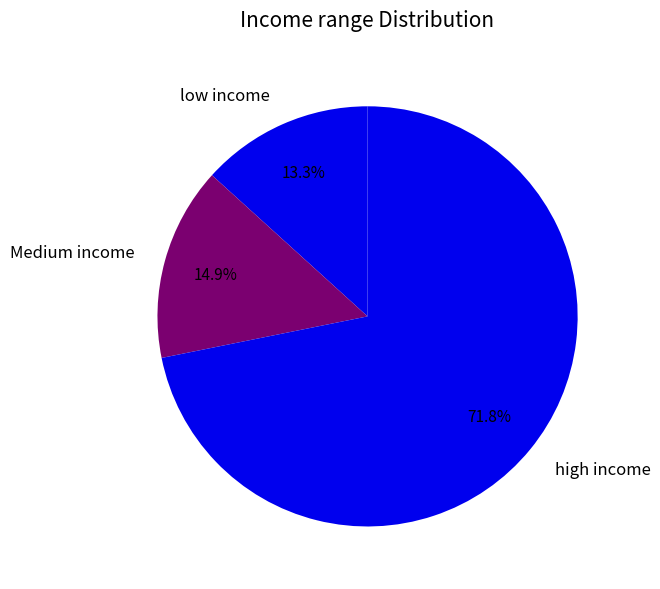

Is there any slice that represents more than half of the pie?

Yes